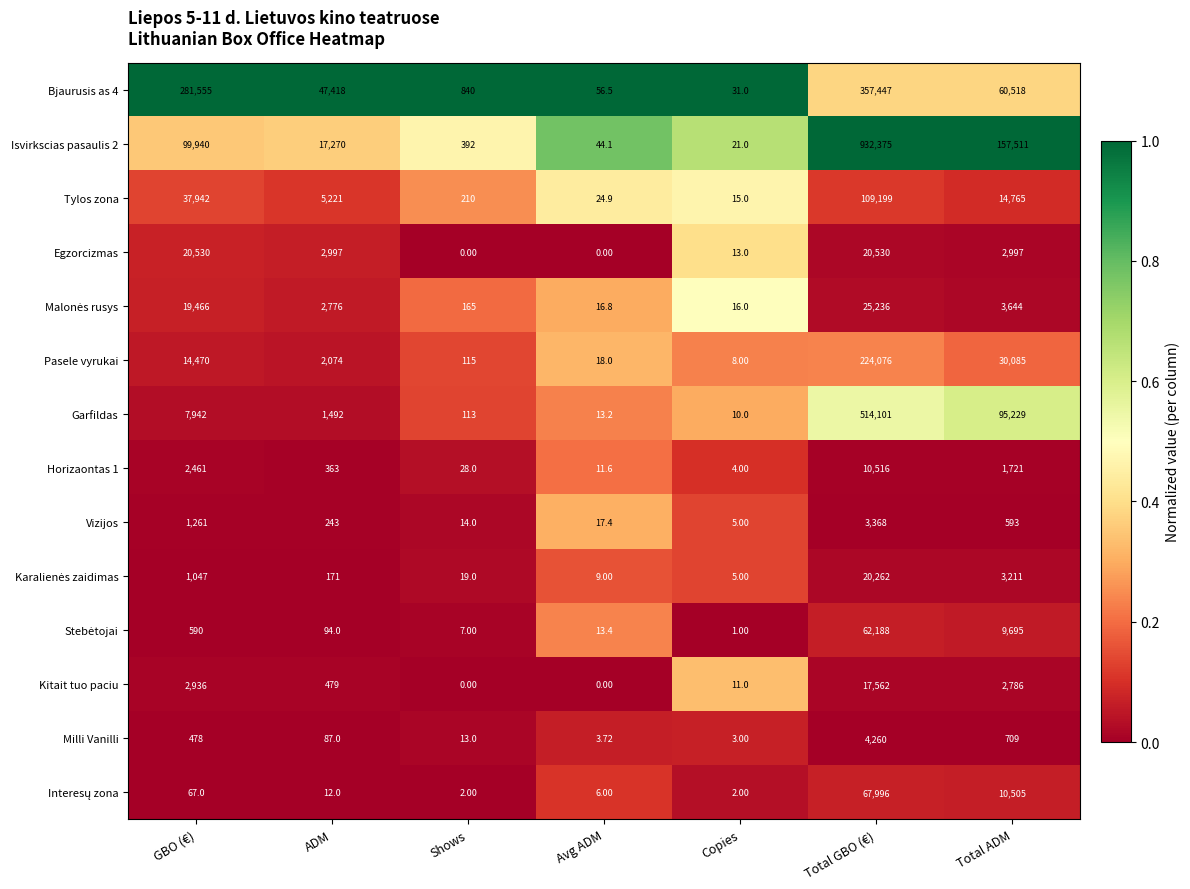

How many data points does each series have?

7